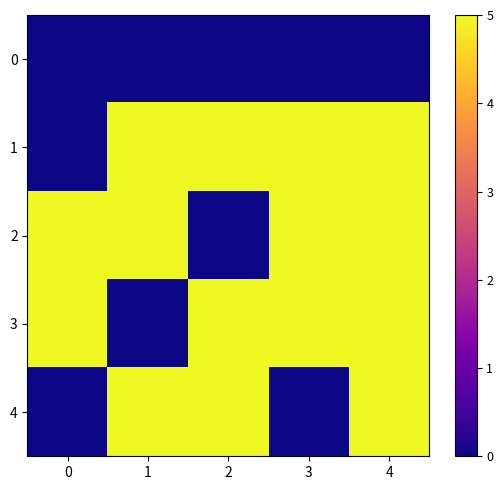

Reading right to left, extract all data points from this chart.

0: 4=0	3=0	2=0	1=0	0=0
1: 4=5	3=5	2=5	1=5	0=0
2: 4=5	3=5	2=0	1=5	0=5
3: 4=5	3=5	2=5	1=0	0=5
4: 4=5	3=0	2=5	1=5	0=0